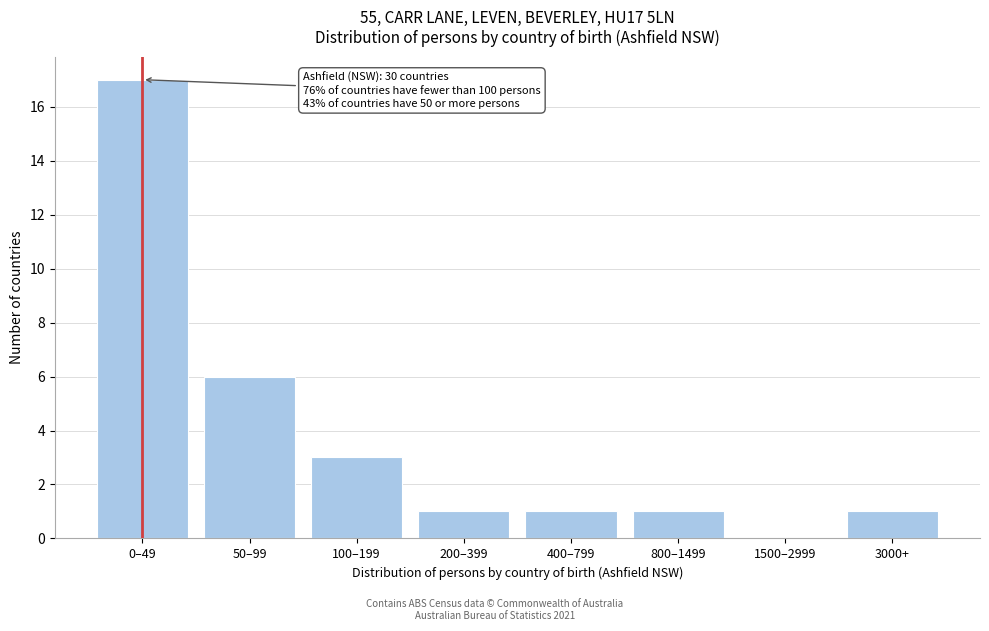

What is the greatest value displayed?

17